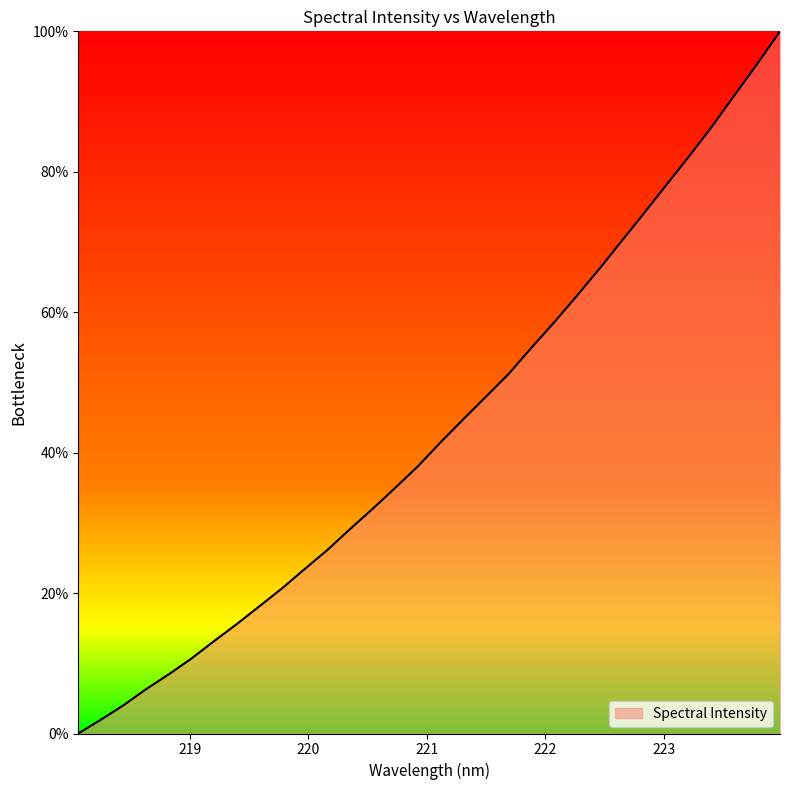

What is the difference between the maximum and minimum values?

100.0